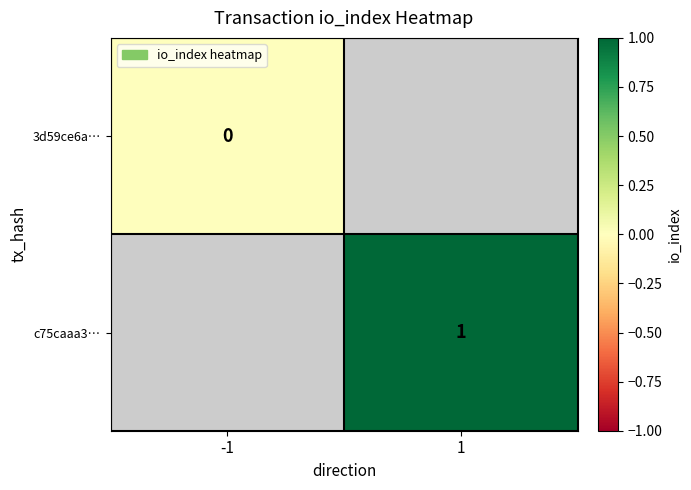

The value of c75caaa3… at 1 is 1. True or false?

True